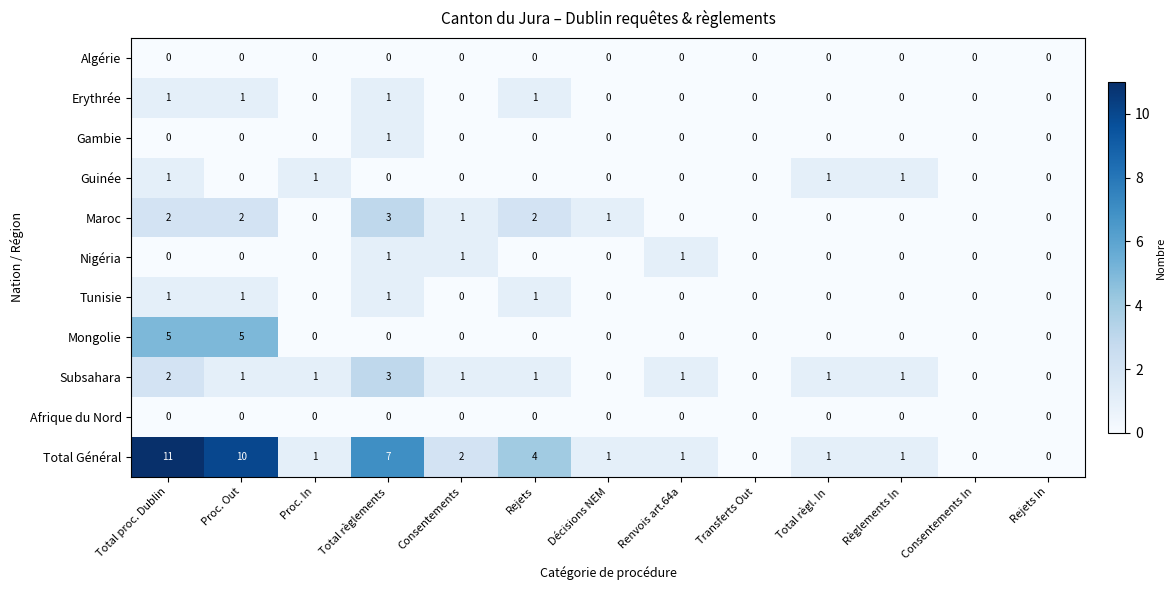

Is the value of Erythrée at Total règl. In greater than the value of Guinée at Règlements In?

No